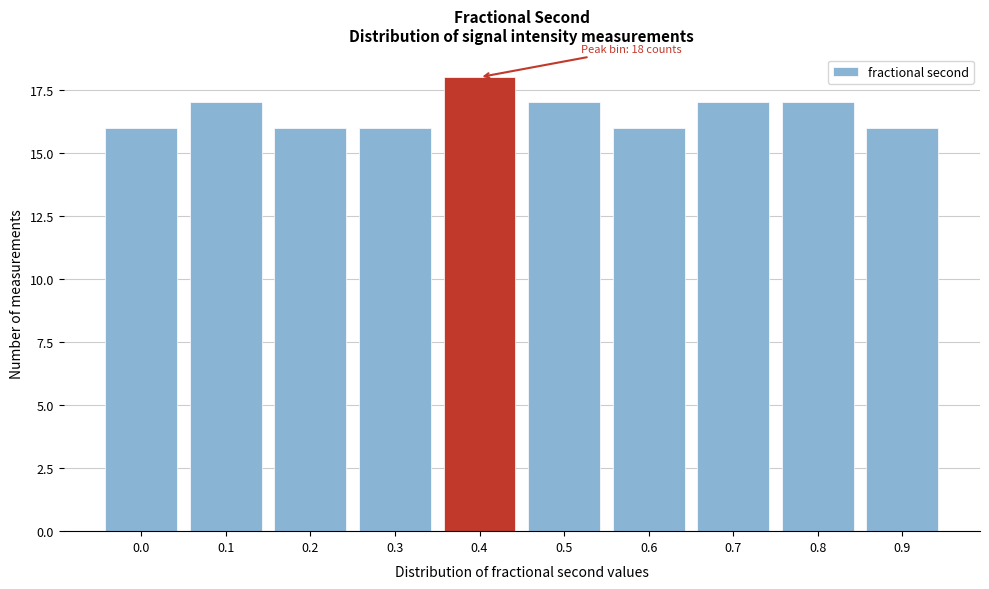

Reading left to right, extract all data points from this chart.

0.0=16	0.1=17	0.2=16	0.3=16	0.4=18	0.5=17	0.6=16	0.7=17	0.8=17	0.9=16